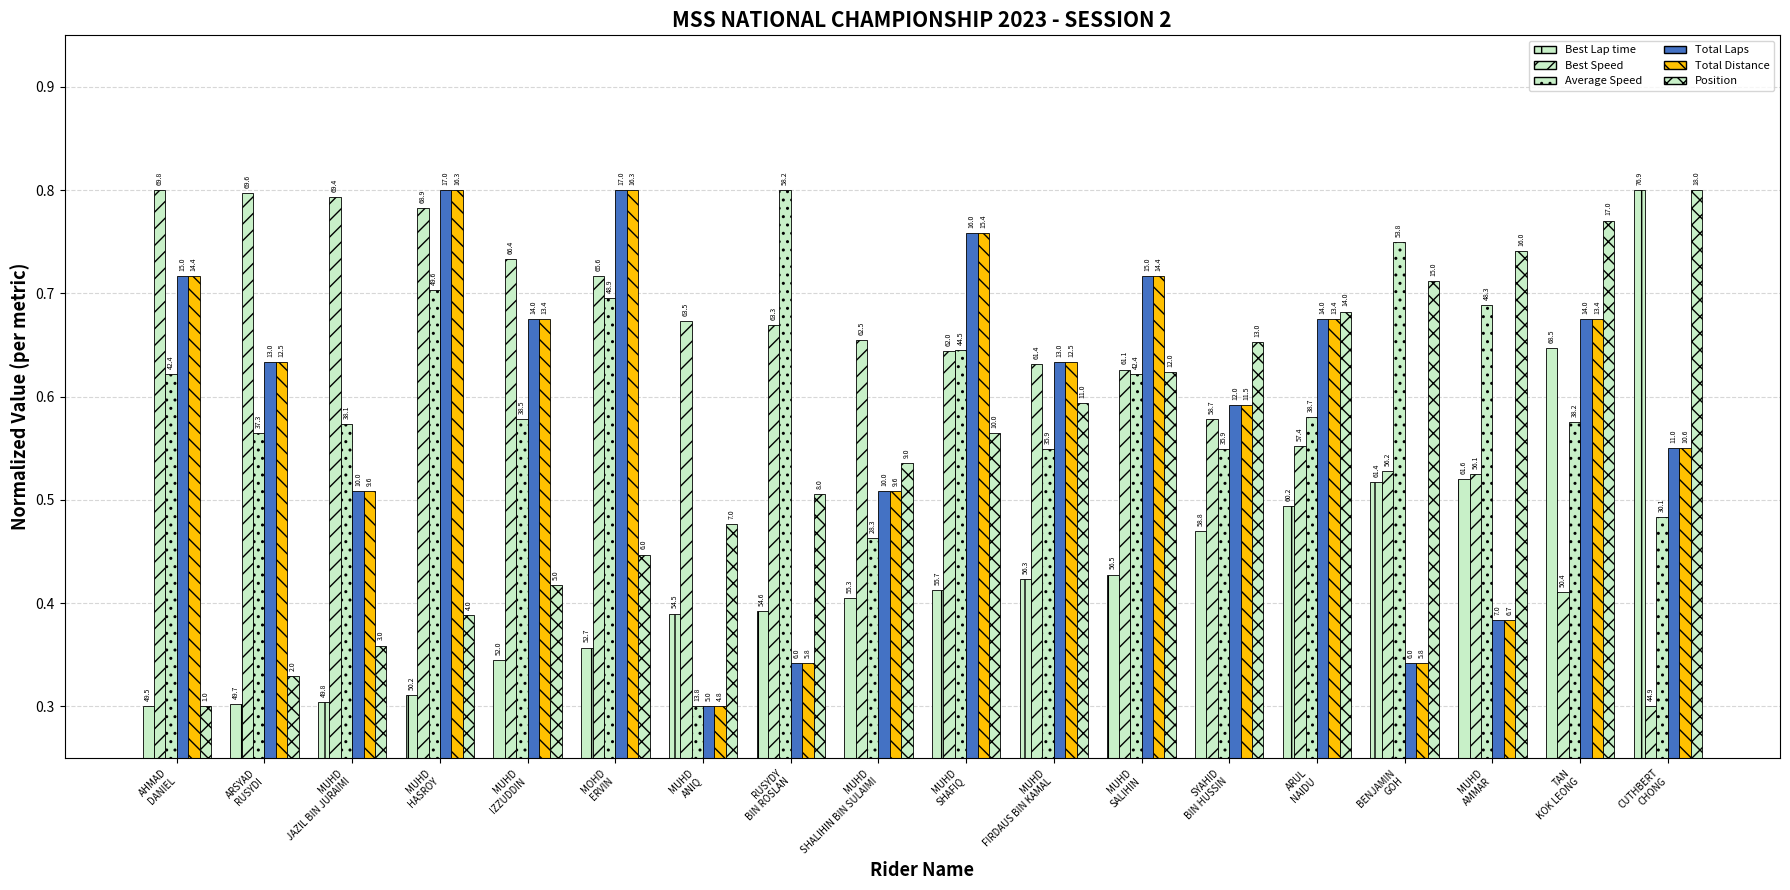

What is the label of the 16th bar from the left?

MUHD
AMMAR